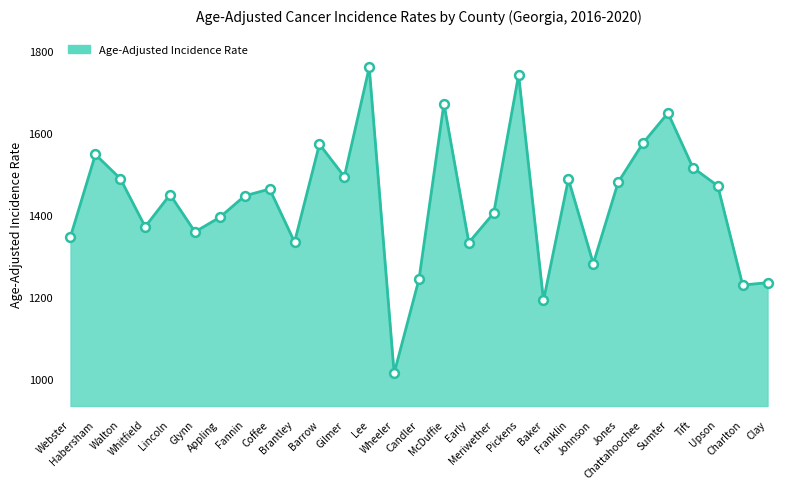

Between Charlton and Baker, which is larger?

Charlton